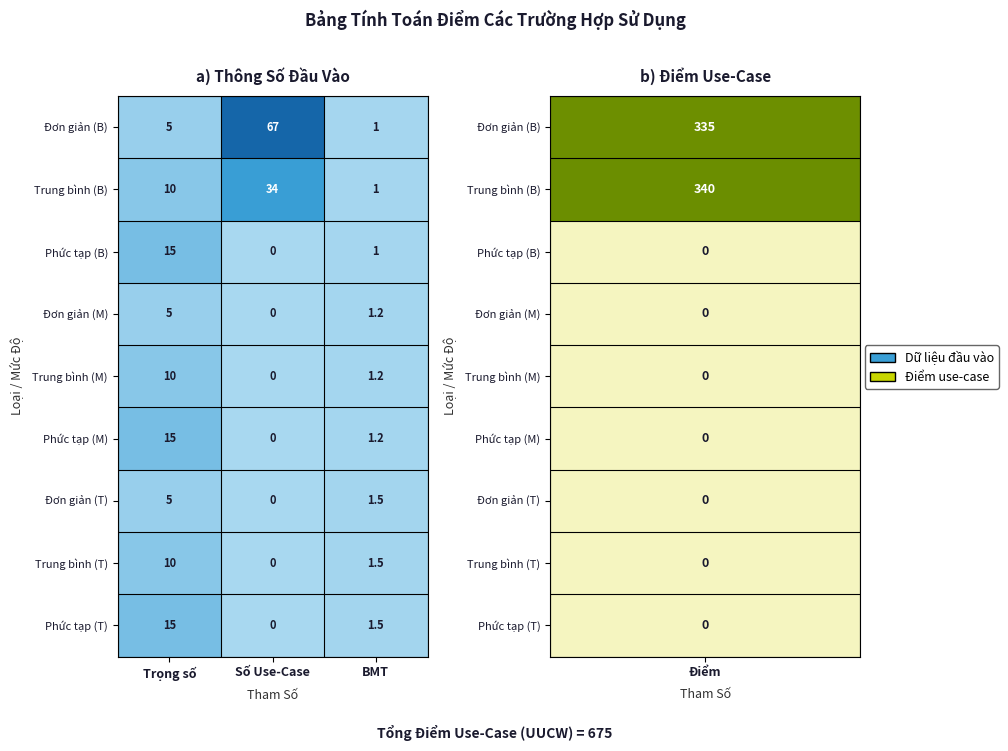

The value of Trung bình (T) at BMT is 1.5. True or false?

True